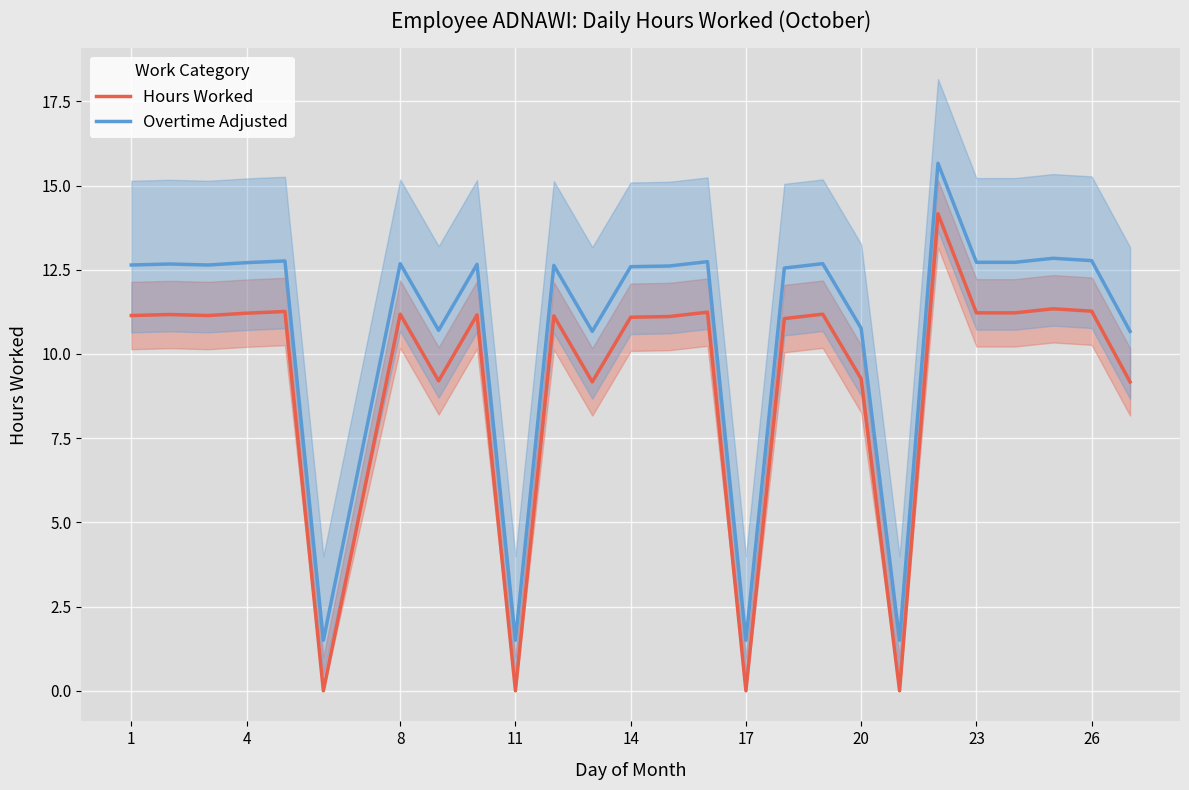

True or false: Overtime Adjusted and Hours Worked cross at least once.

False